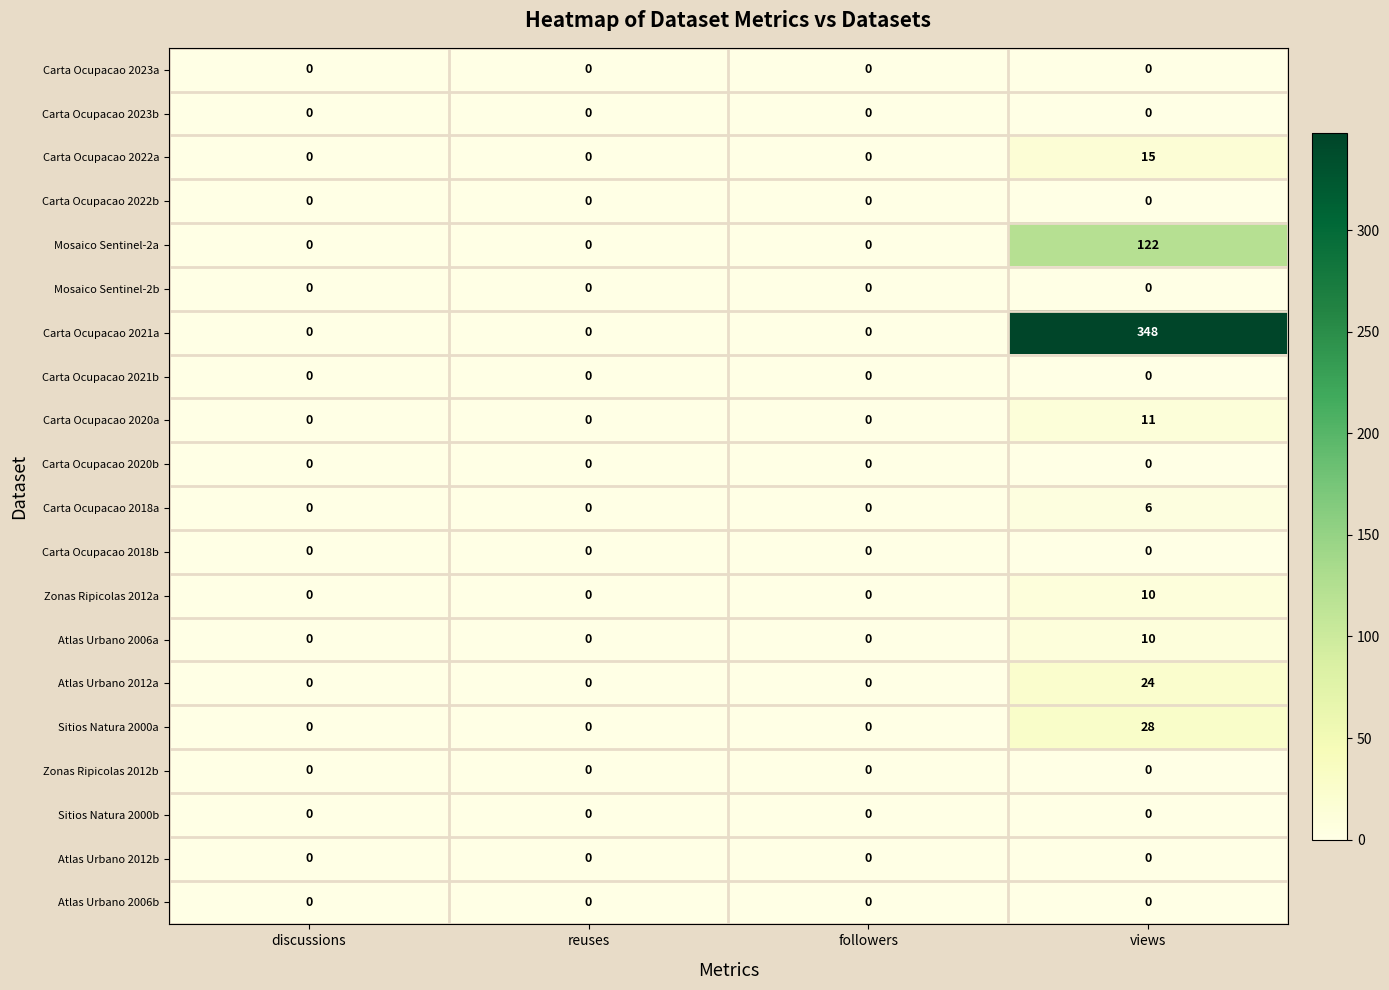

At how many categories does at least one series exceed 187?

1